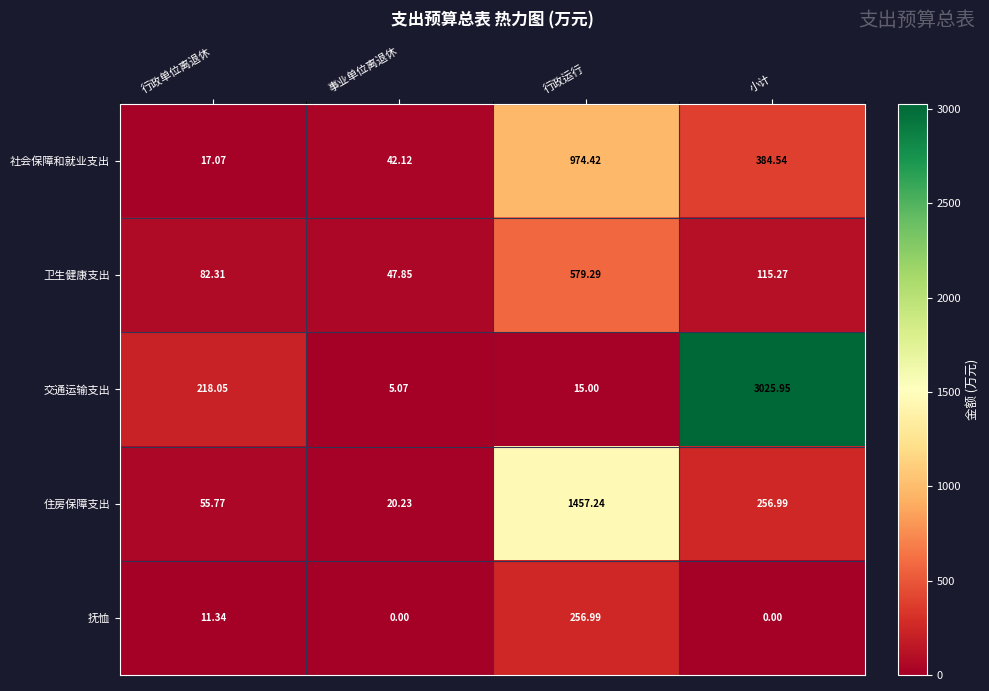

Where does the 住房保障支出 series first go above 256?

行政运行